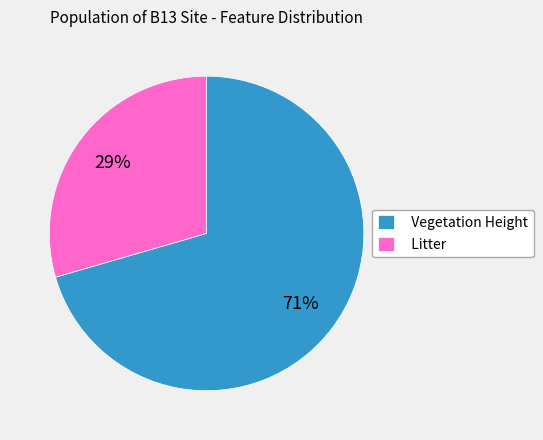

Which has a higher value, Litter or Vegetation Height?

Vegetation Height